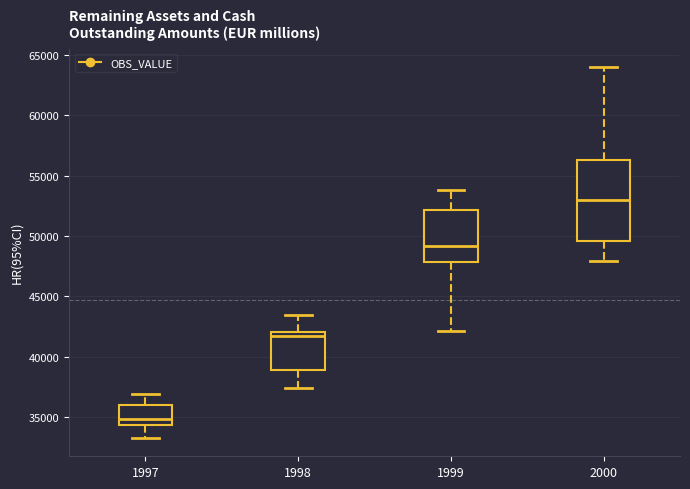

Where does the upper whisker of the box at x = 1998 end on the y-axis? The values are not printed on the chart, so give them approximately, as read against the axis.

43500